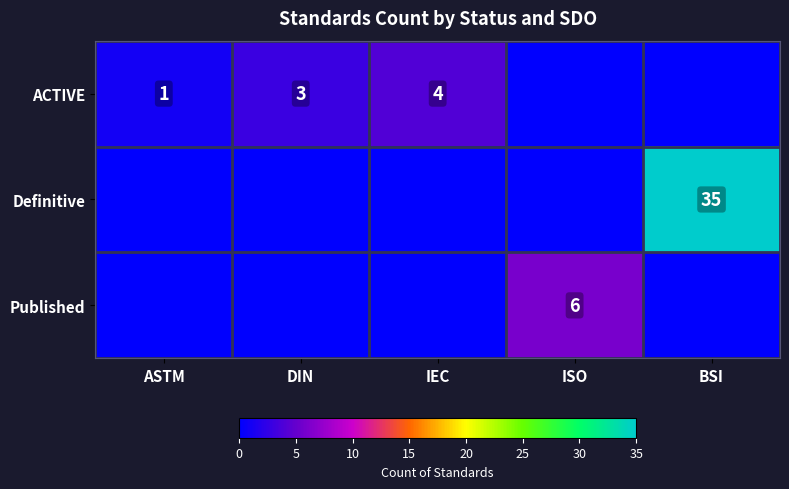

Is the value of ACTIVE at DIN greater than the value of Definitive at BSI?

No